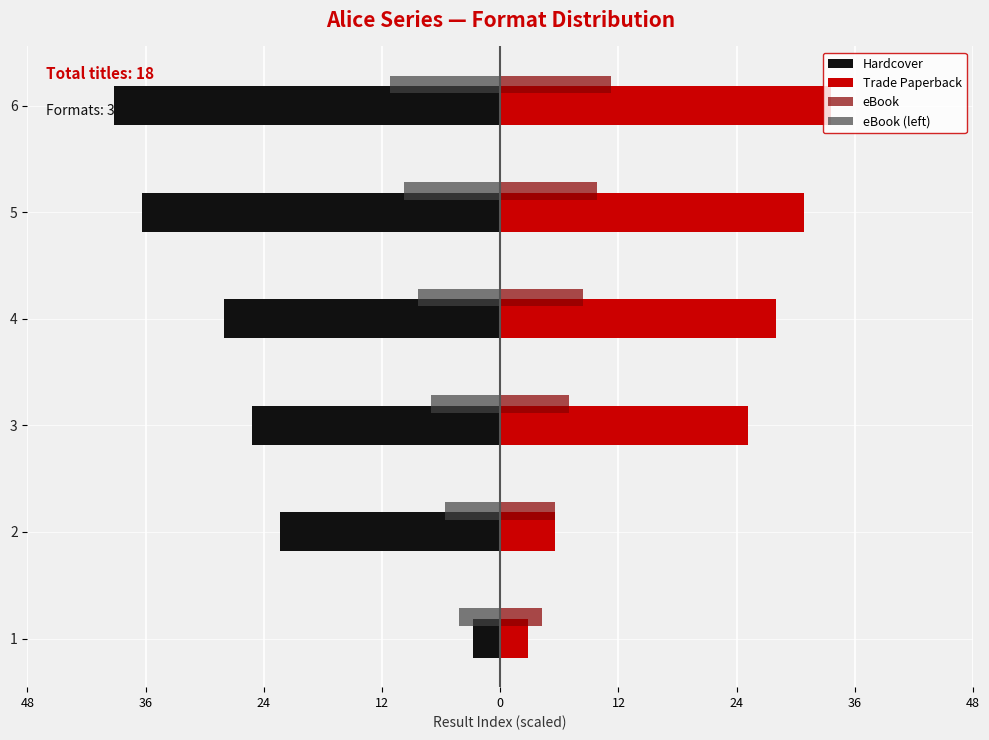

What are all the series names shown in the legend?

Hardcover, Trade Paperback, eBook, eBook (left)